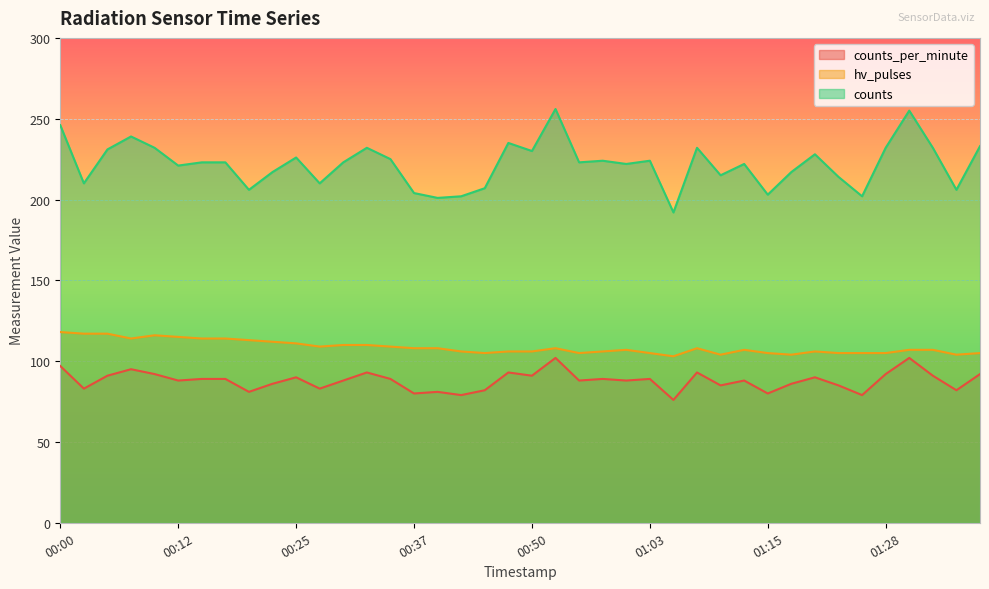

What is the label of the 27th point from the right?

00:32